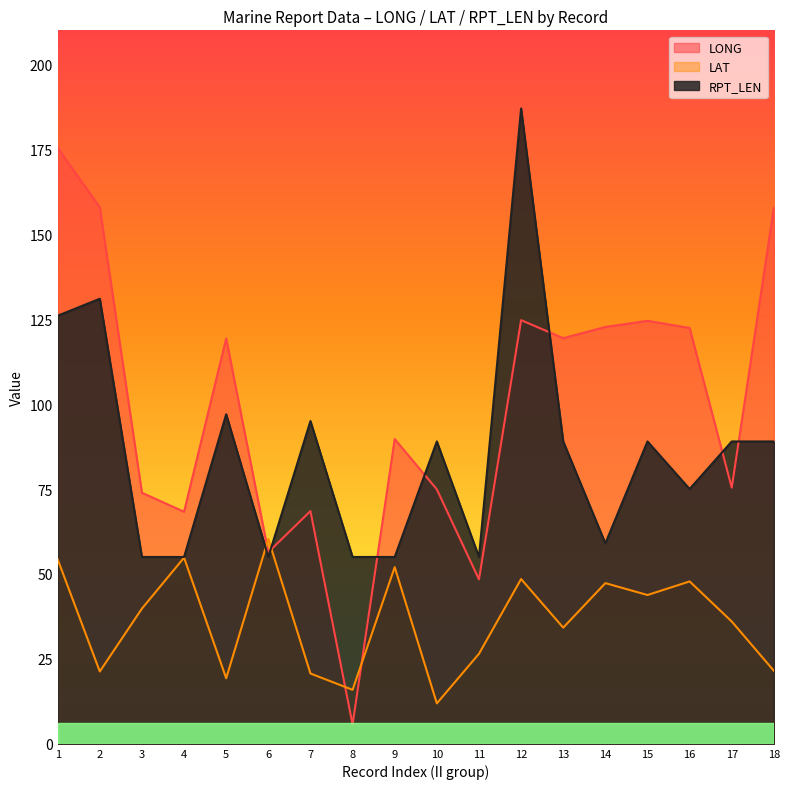

What is the difference between the highest and lowest values at 4?

13.5